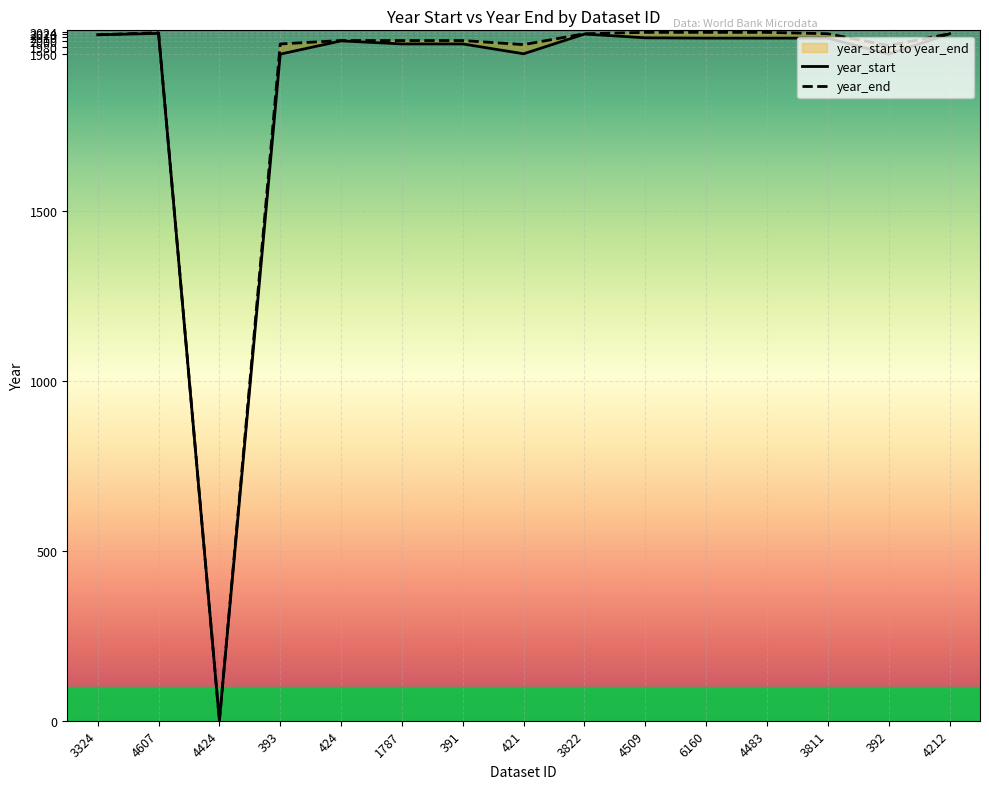

Rank the series by their maximum value, from highest to lowest.

year_end, year_start